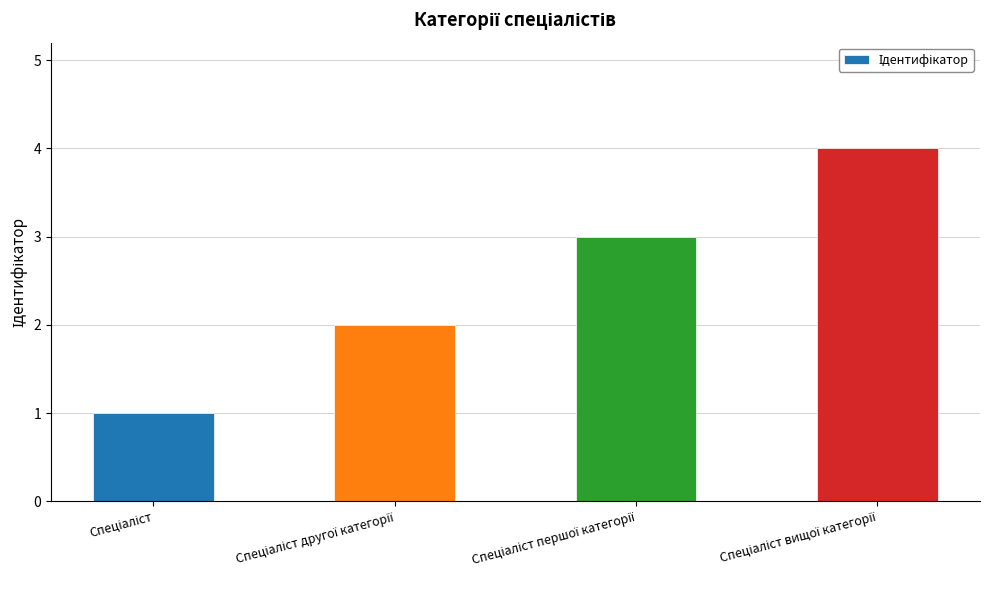

What is the sum of all values?

10